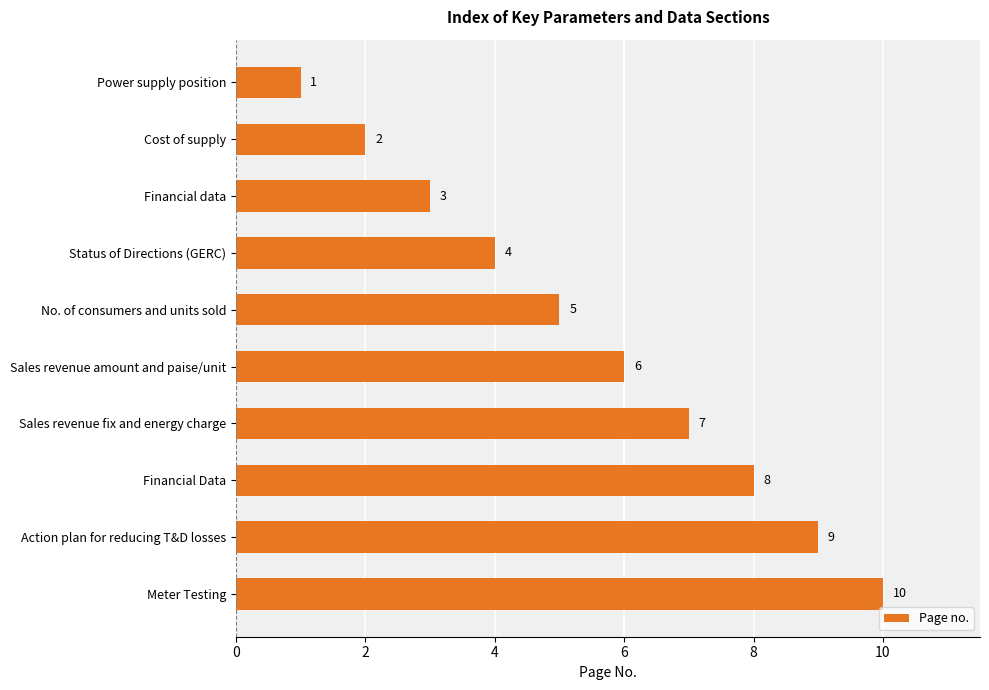

Count the values in the range 3 to 8.

6